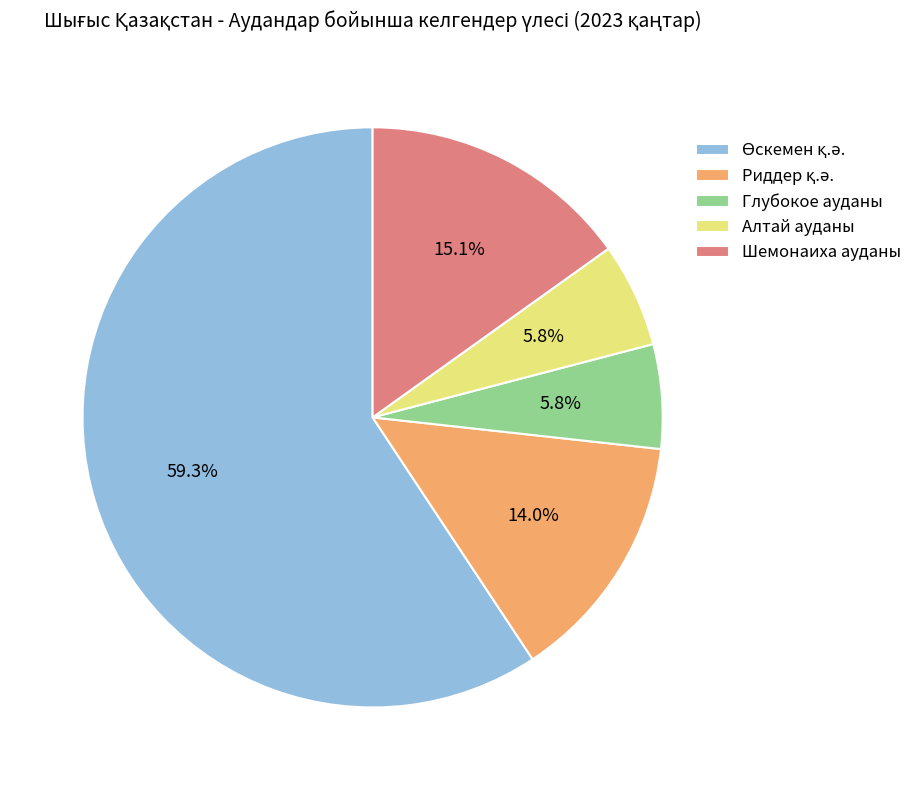

Is there a majority slice in this chart?

Yes